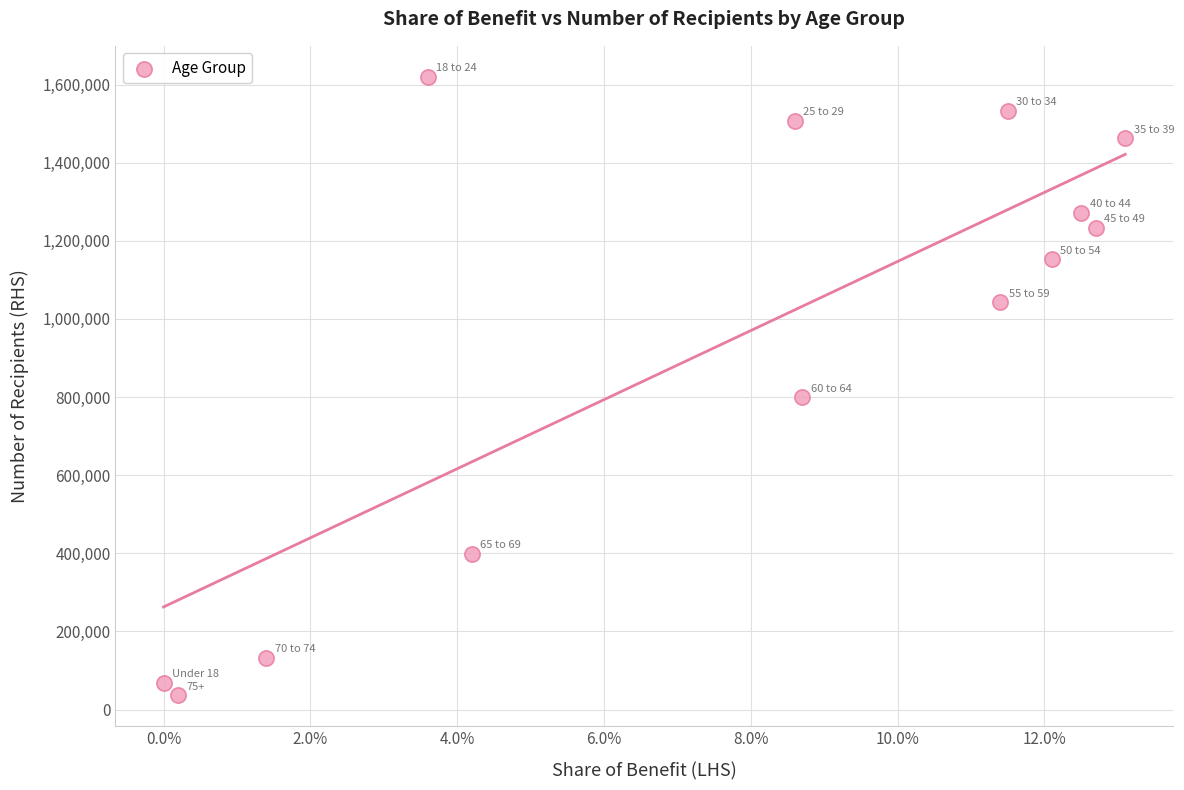

What is the range of Y values (max minus min)?

1583000